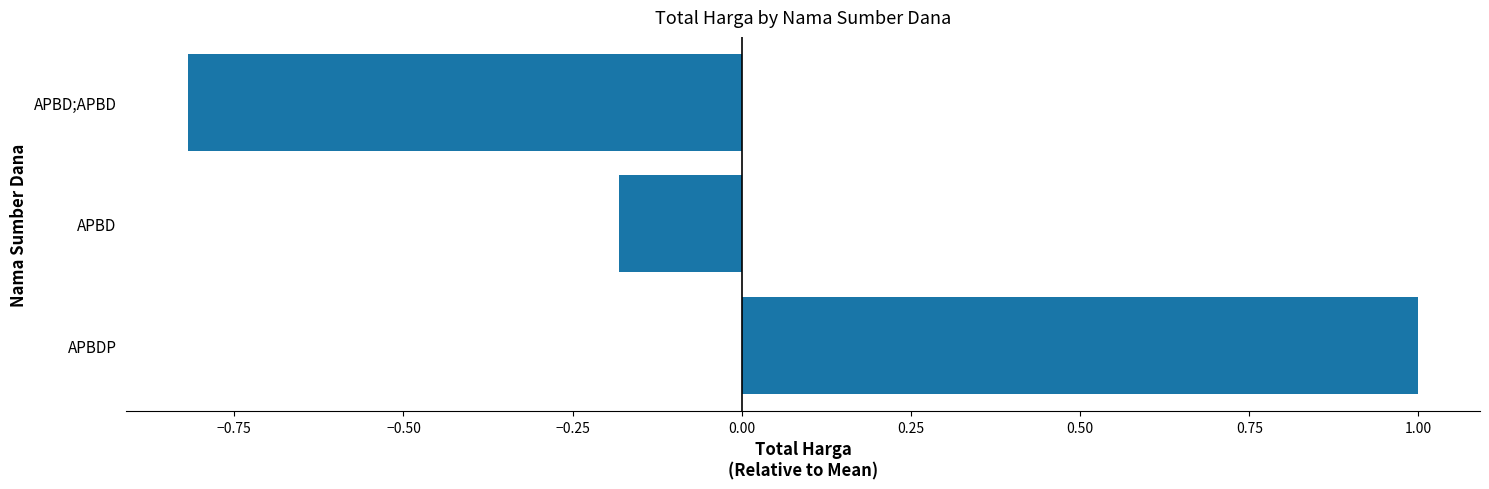

Which has a higher value, APBD or APBD;APBD?

APBD